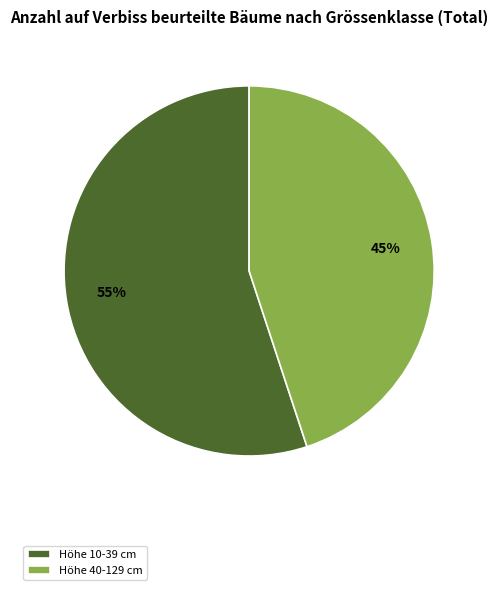

Is there any slice that represents more than half of the pie?

Yes